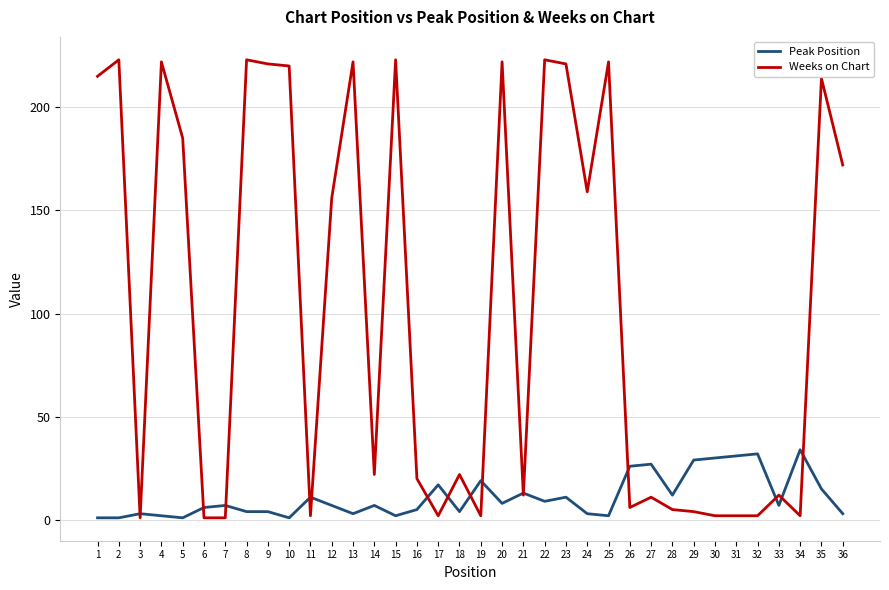

Which series changed the most between 10 and 33?

Weeks on Chart